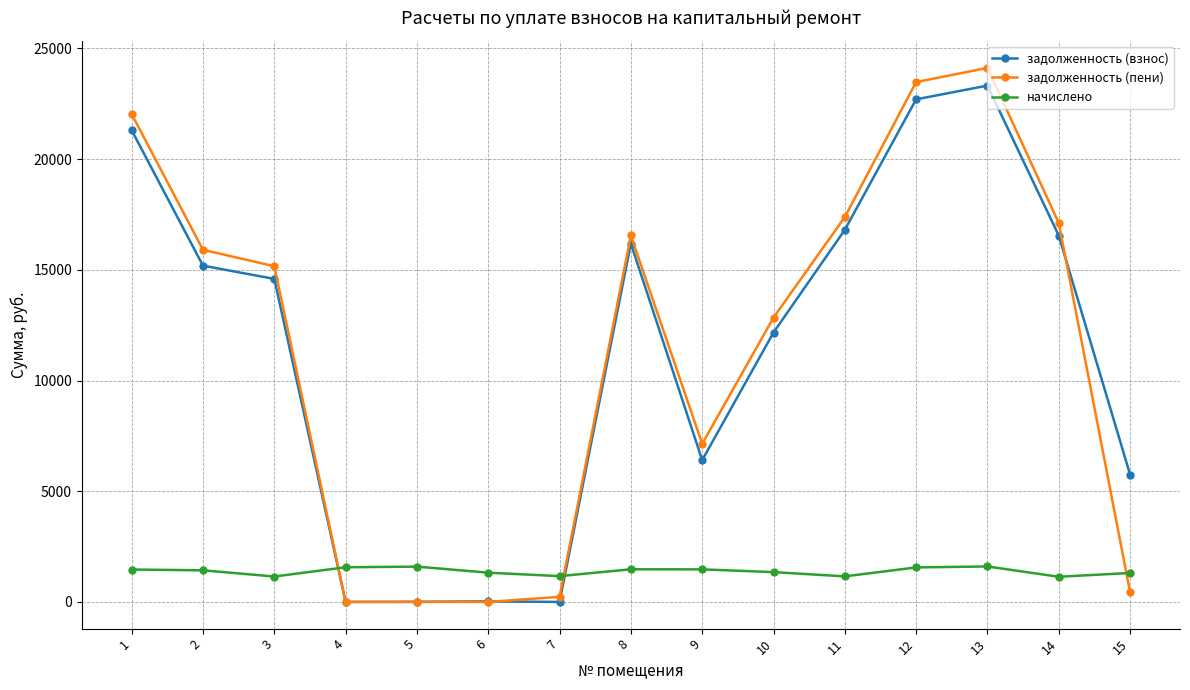

What is the spread (max minus min) of values at 4?

1566.4